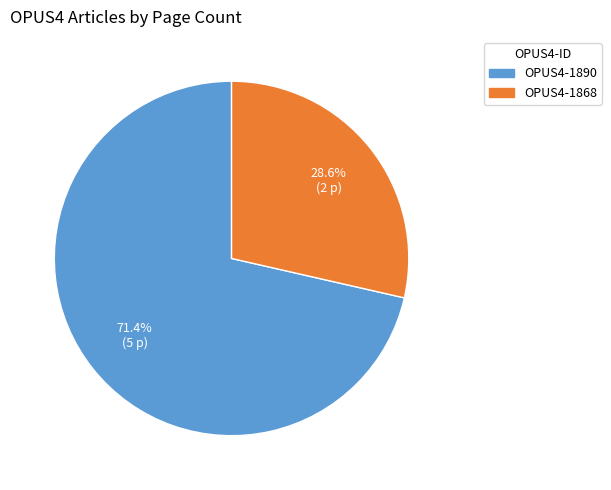

Is OPUS4-1868 the majority of the pie?

No